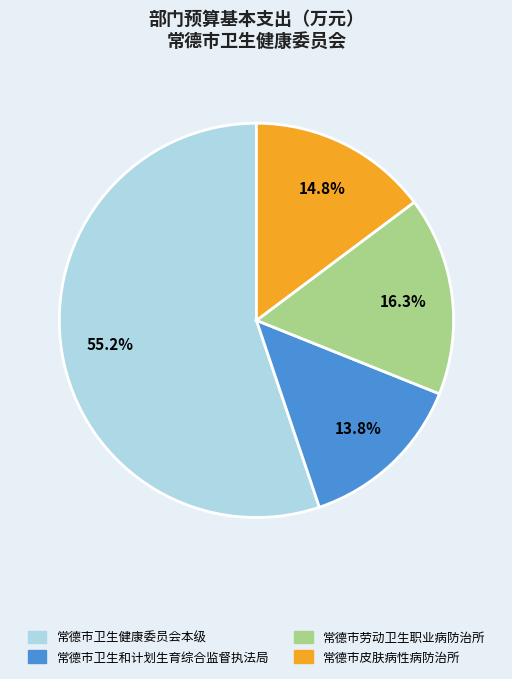

Between 常德市皮肤病性病防治所 and 常德市卫生健康委员会本级, which is larger?

常德市卫生健康委员会本级